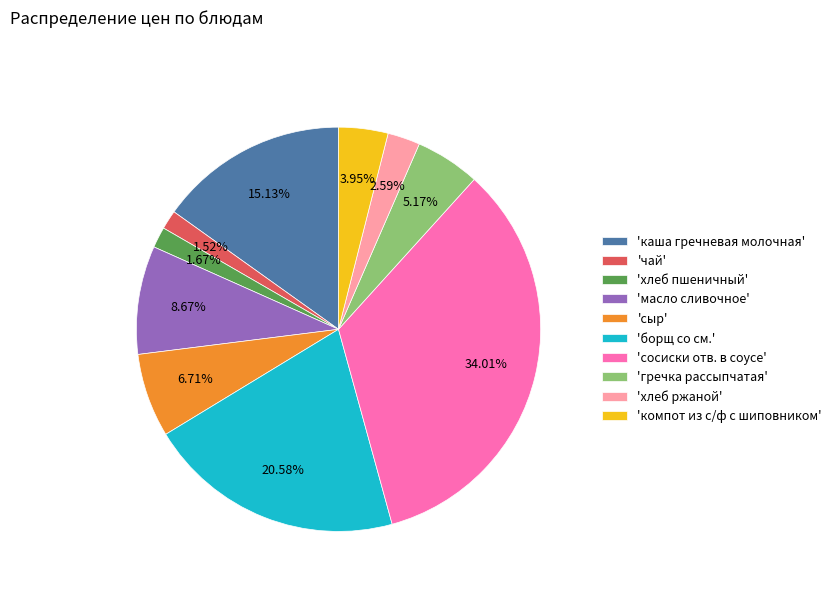

Does 'каша гречневая молочная' account for over 50% of the chart?

No